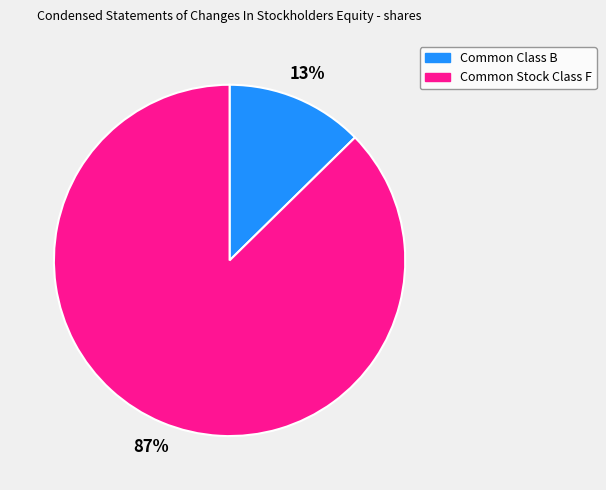

True or false: Common Stock Class F accounts for 87% of the total.

True